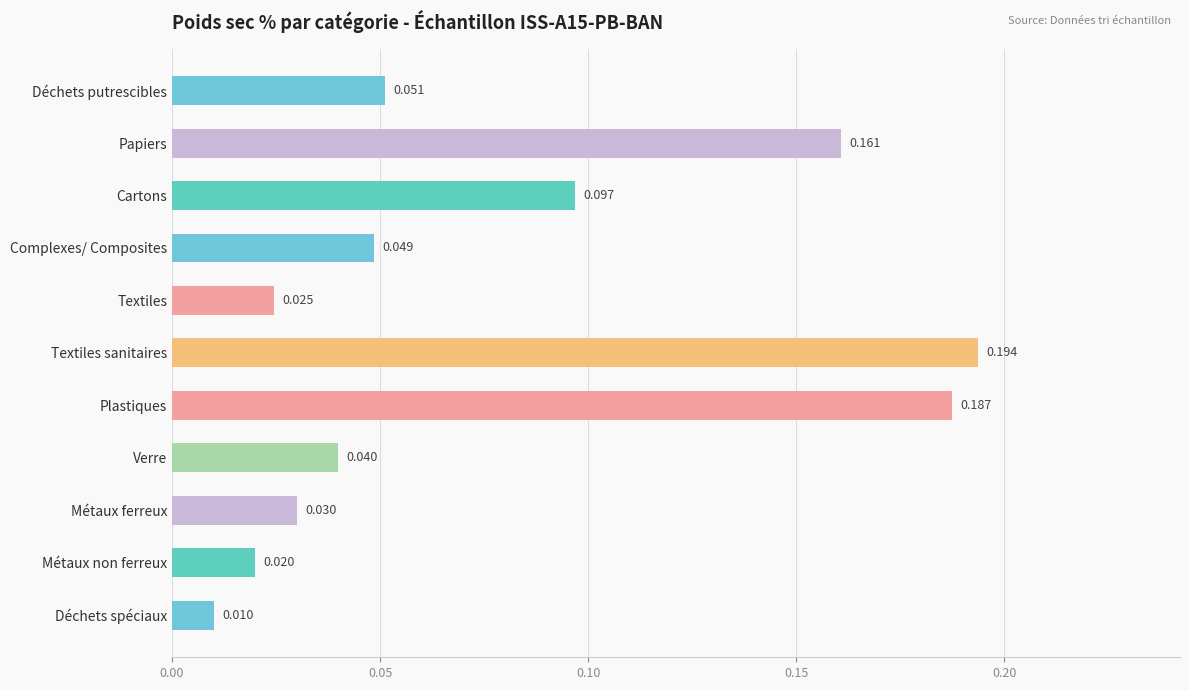

Which has a higher value, Cartons or Textiles sanitaires?

Textiles sanitaires